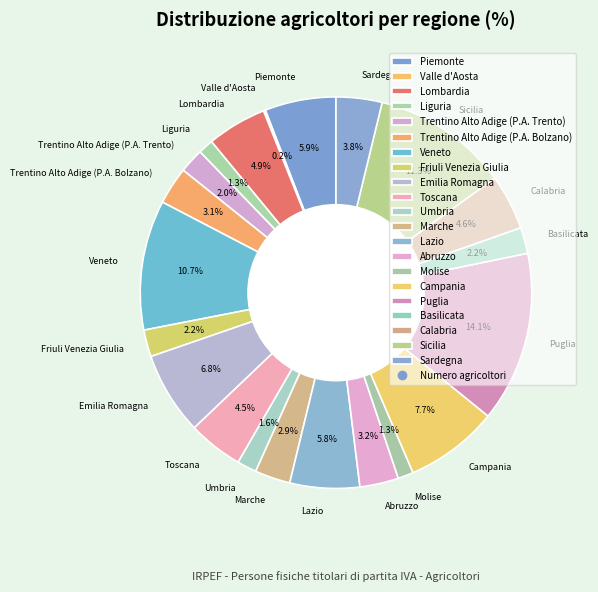

To the nearest percent, what percentage of the pie is Trentino Alto Adige (P.A. Trento)?

2%